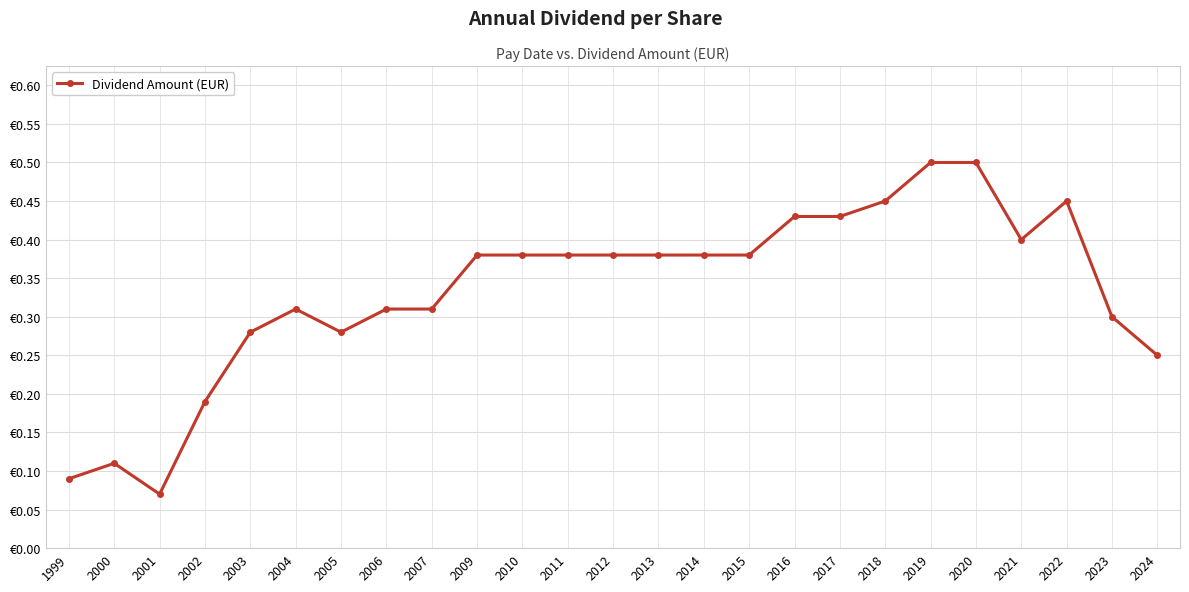

What is the approximate value at 2007?

0.3